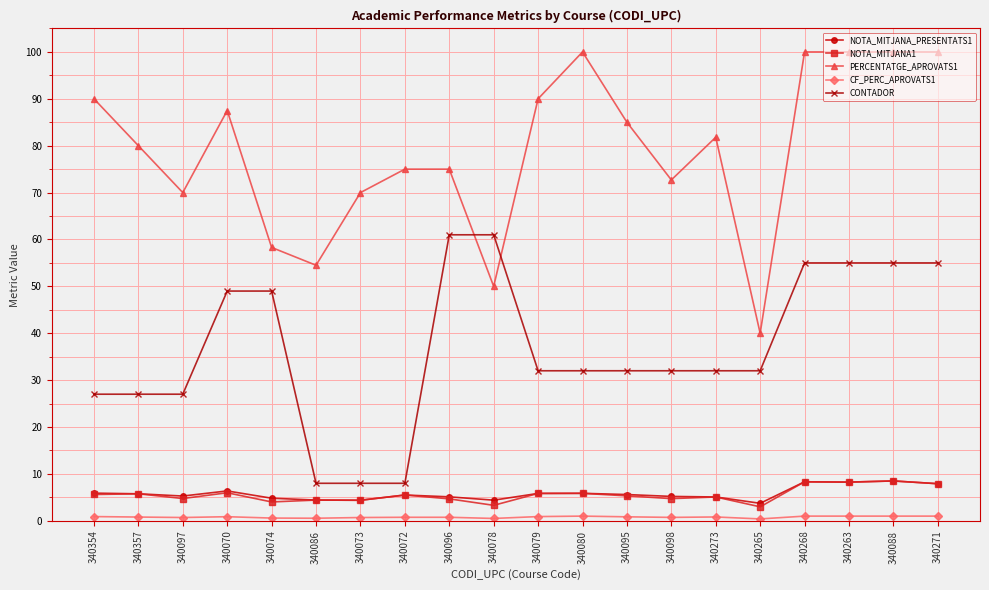

What is the label of the 6th point from the right?

340273